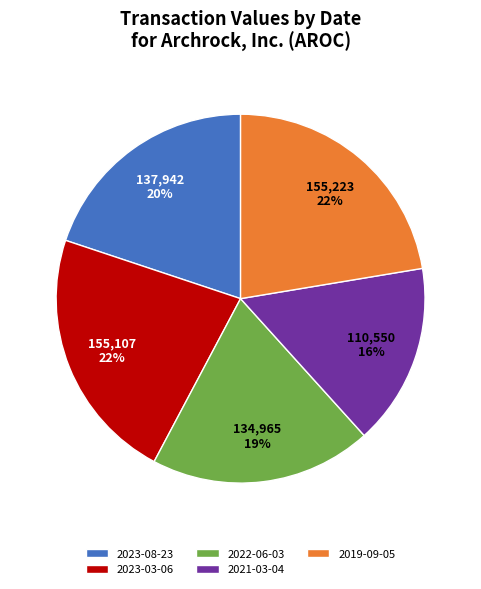

What percentage is the 2021-03-04 slice, to the nearest percent?

16%